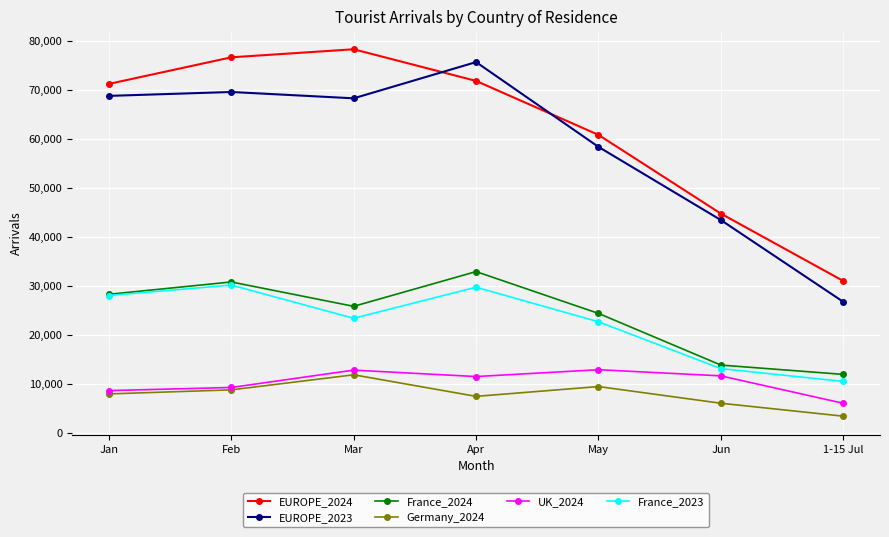

True or false: EUROPE_2023 has a value of 56981 at Jun.

False